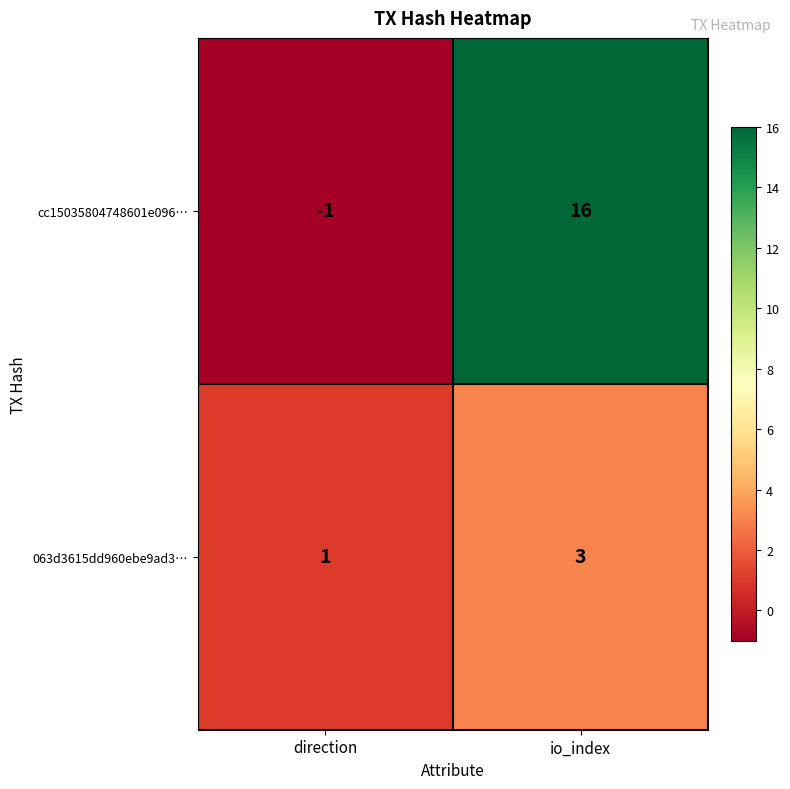

At direction, list the series in order from largest to smallest.

063d3615dd960ebe9ad3…, cc15035804748601e096…